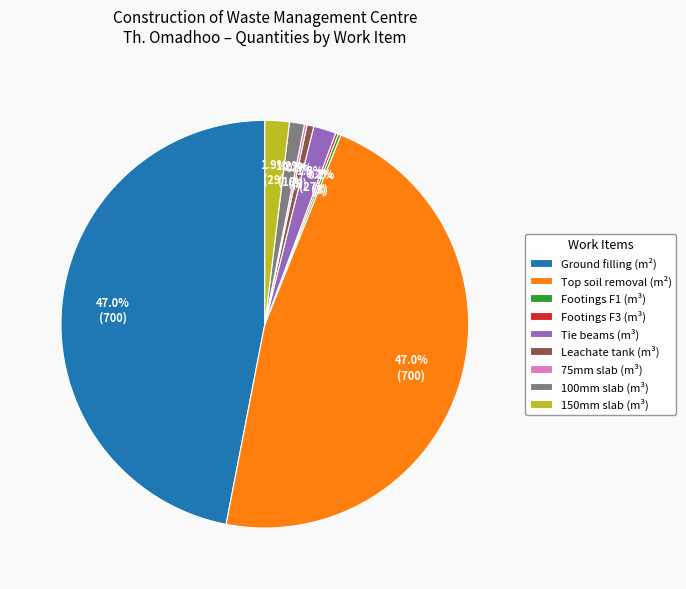

What percentage is NOT represented by 100mm slab (m³)?

98.8%